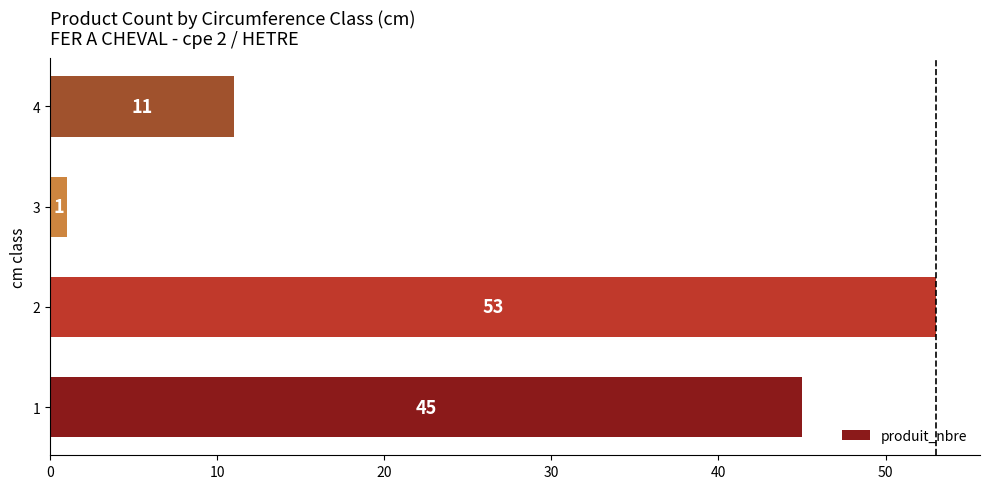

The chart shows a value of 11 at 4. True or false?

True